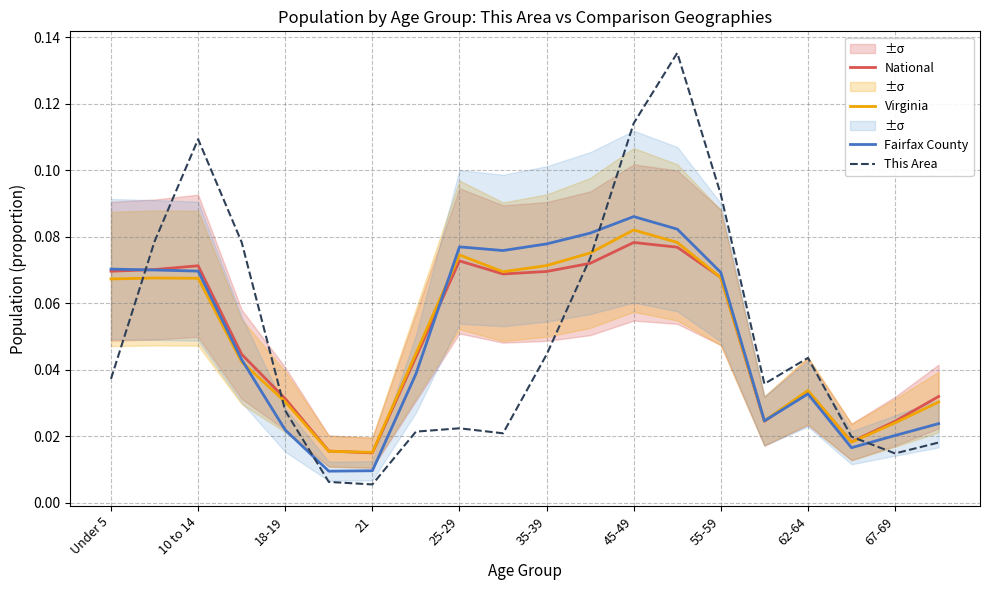

At which category is the sum across all series the highest?

13